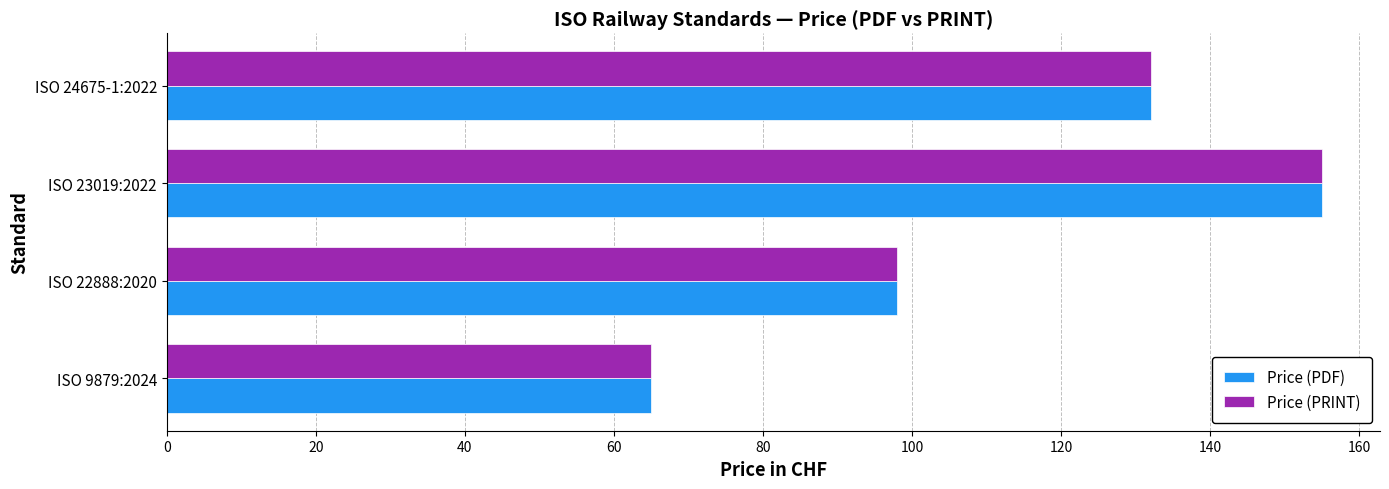

True or false: Price (PDF) has a value of 178 at ISO 24675-1:2022.

False